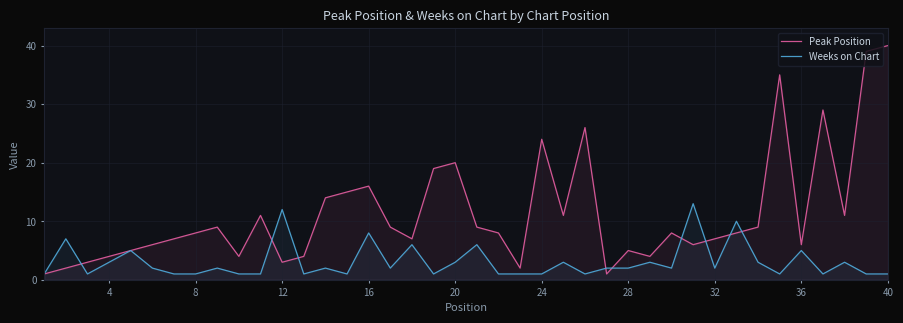

The Peak Position series shows 8 at 16. True or false?

False